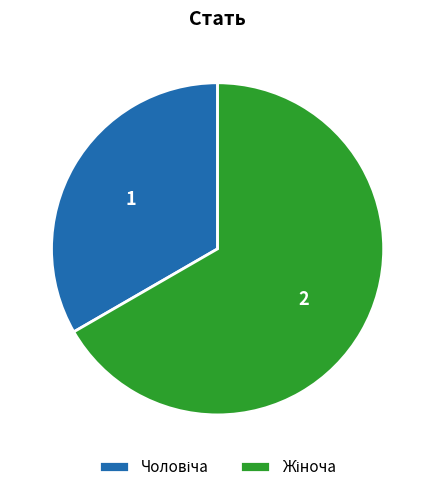

Does any single category account for the majority?

Yes